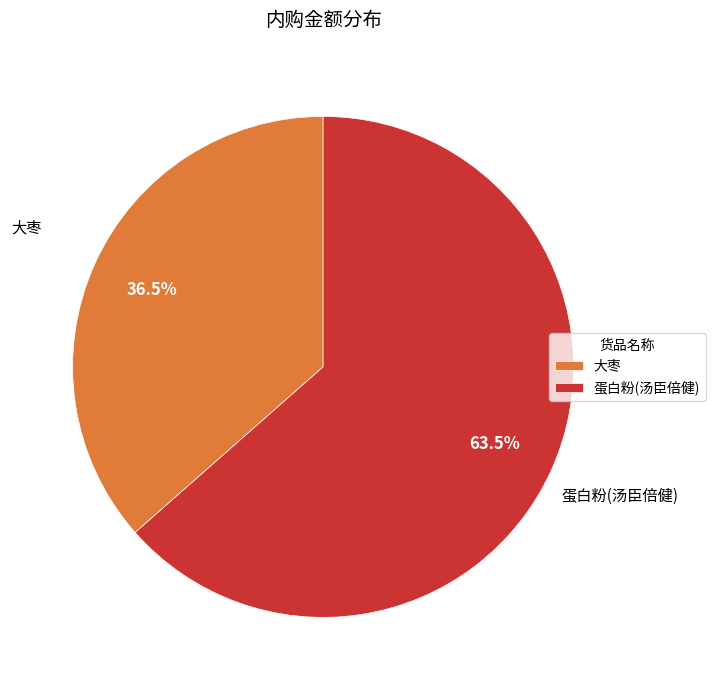

Rank the categories by value from lowest to highest.

大枣, 蛋白粉(汤臣倍健)